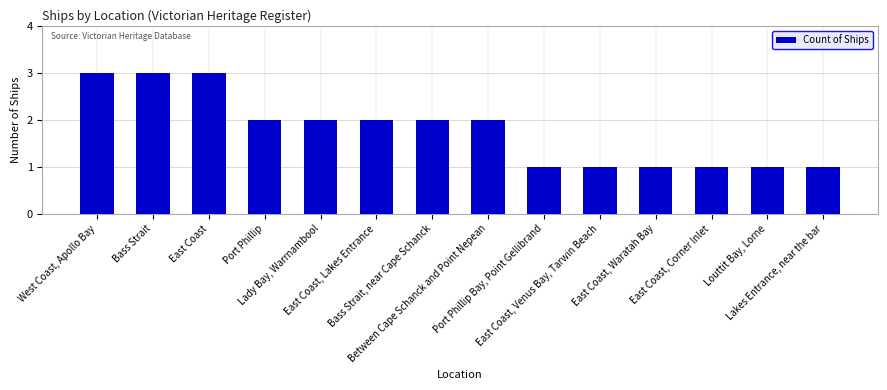

What is the label of the 4th bar from the left?

Port Phillip